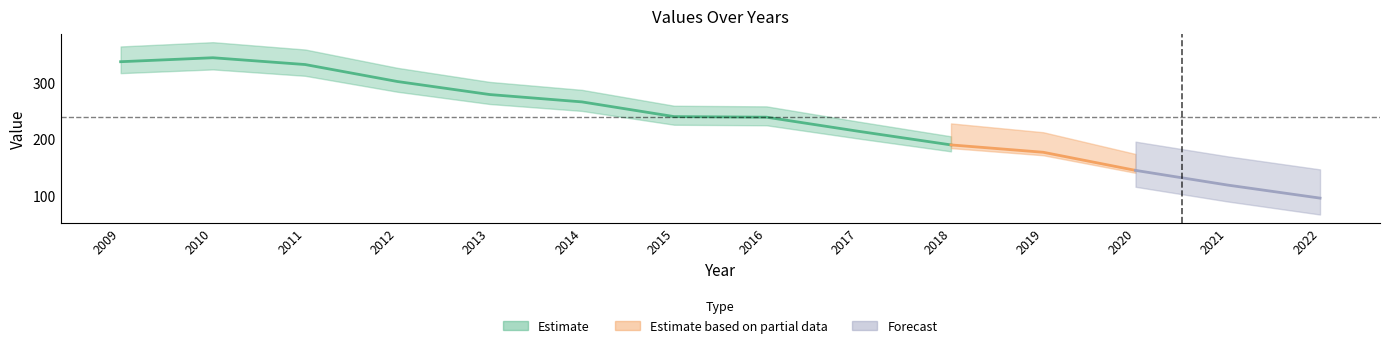

List the labels in order of value, smallest first.

2022, 2021, 2020, 2019, 2018, 2017, 2016, 2015, 2014, 2013, 2012, 2011, 2009, 2010